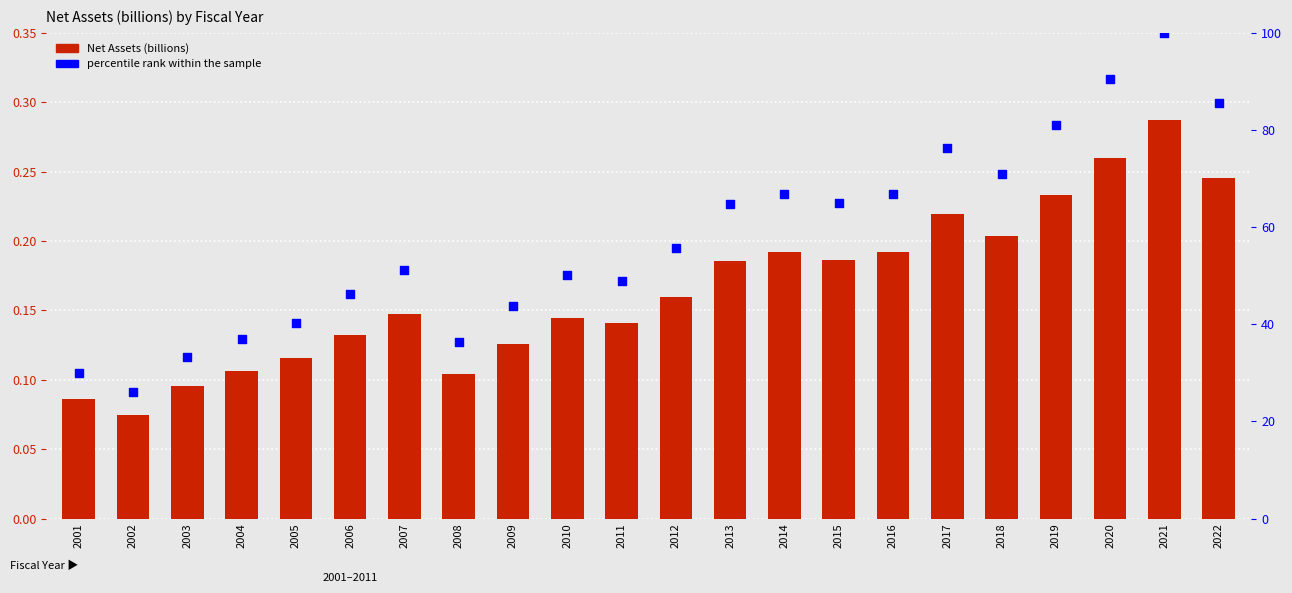

At which category is the sum across all series the highest?

2021